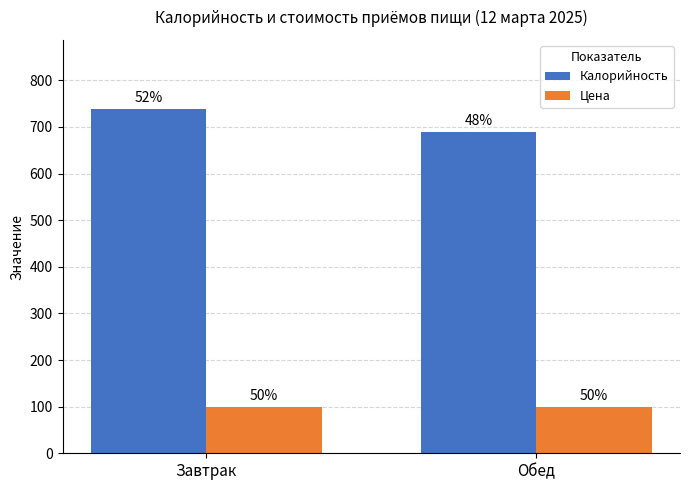

Which series has the largest range (max minus min)?

Калорийность